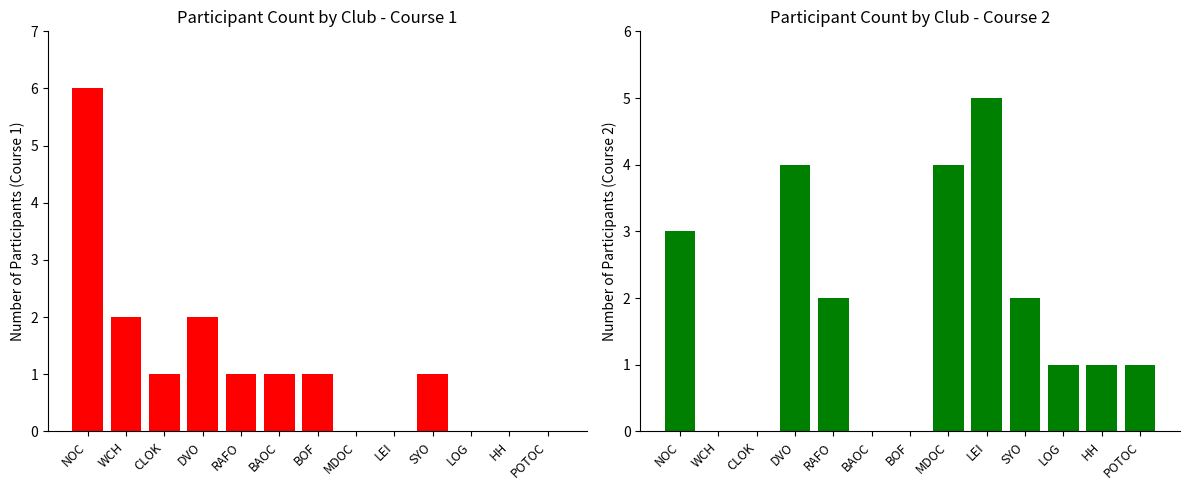

What is the maximum value shown in the chart?

6